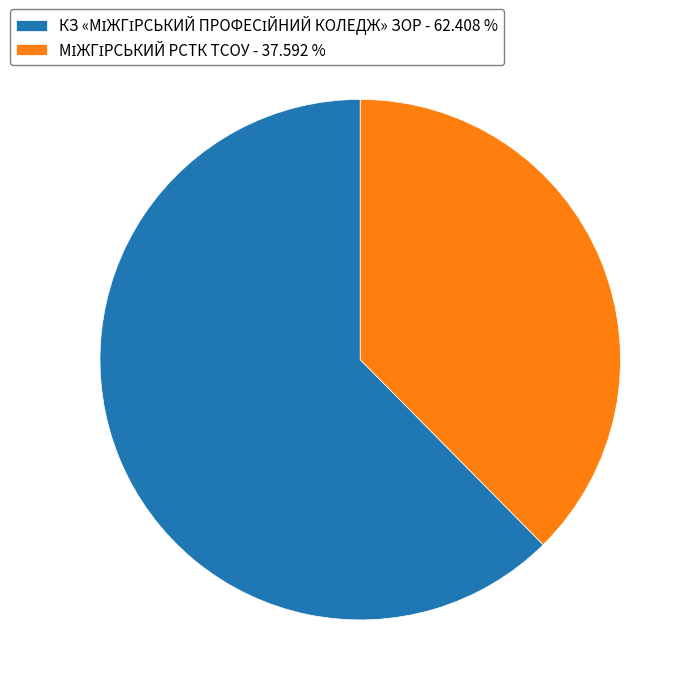

How many segments does this pie chart have?

2